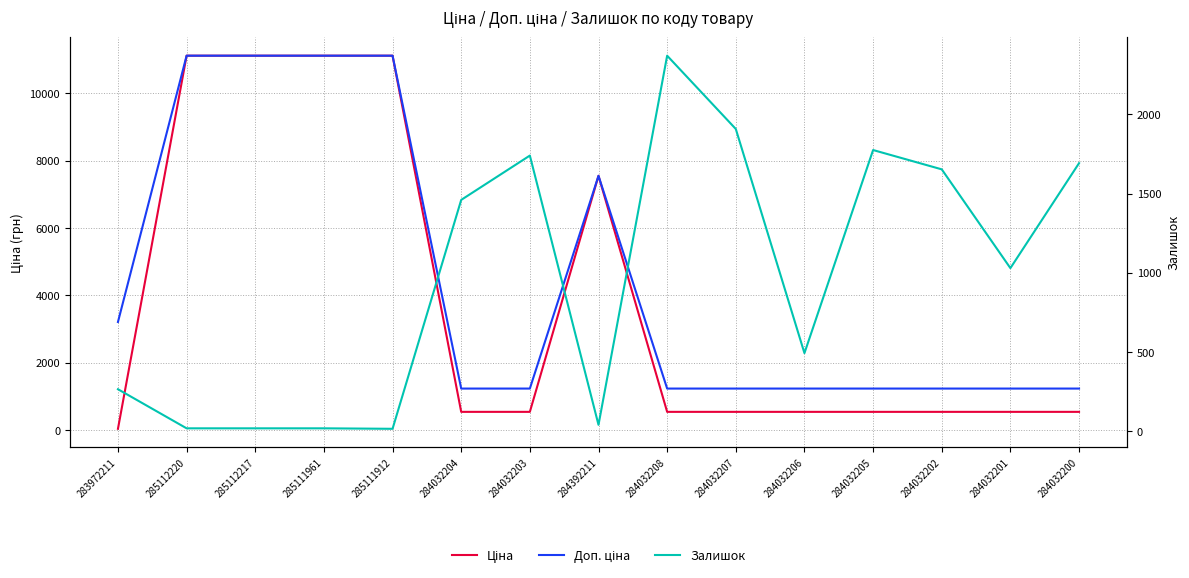

How many lines are shown in the chart?

3